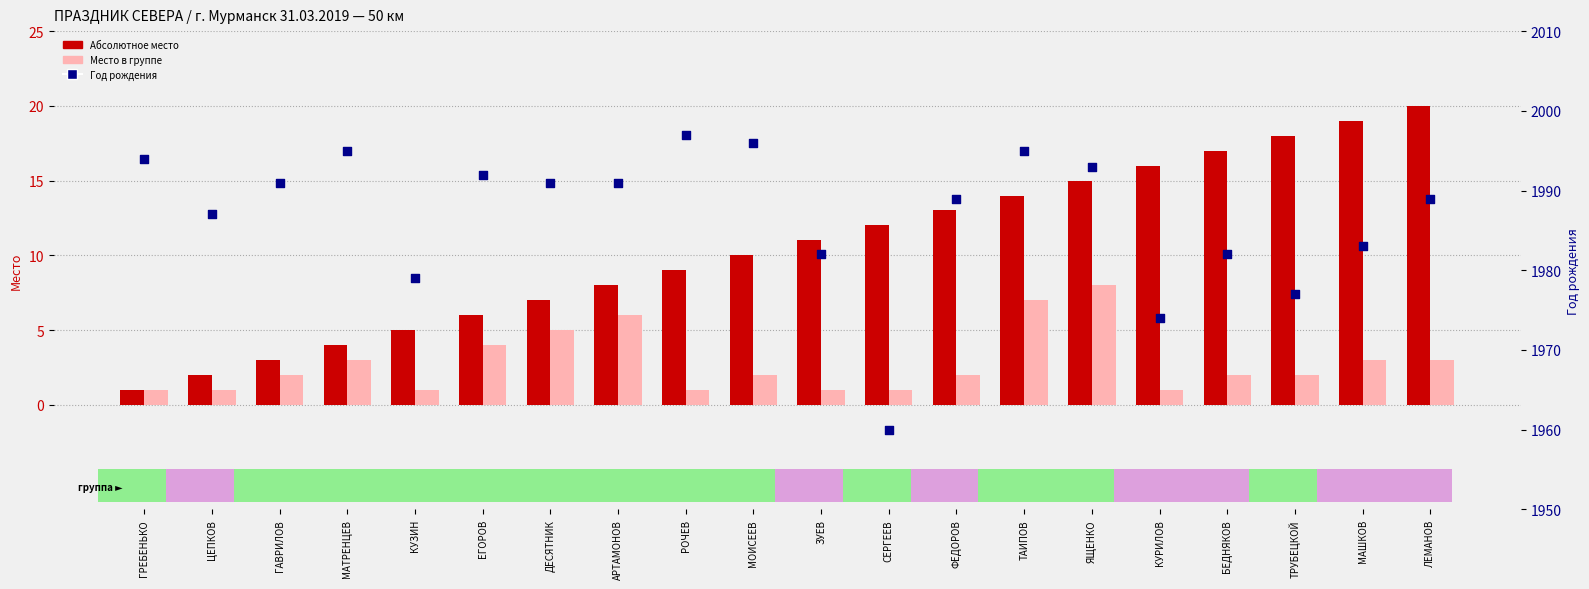

Is the value of Место в группе at МАТРЕНЦЕВ greater than the value of Год рождения at КУРИЛОВ?

No